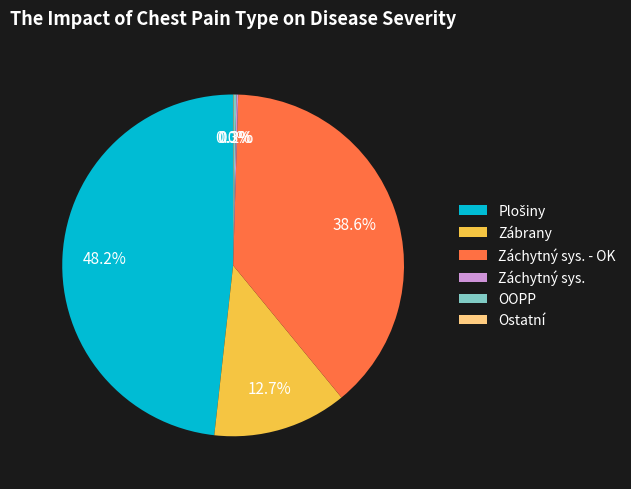

Does any single category account for the majority?

No